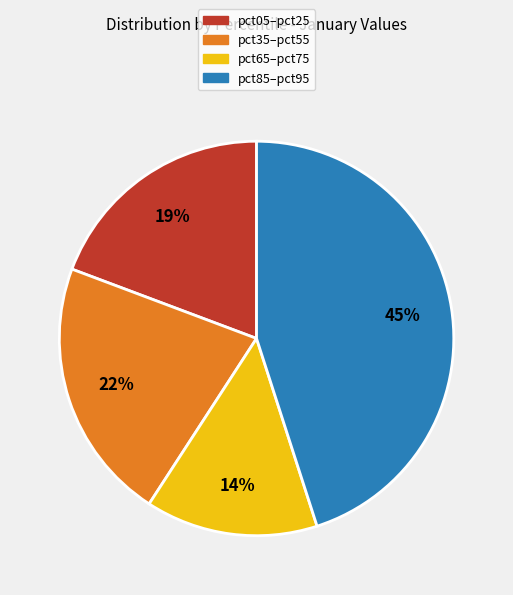

To the nearest percent, what is the difference between the largest and smallest slice percentages?

31%